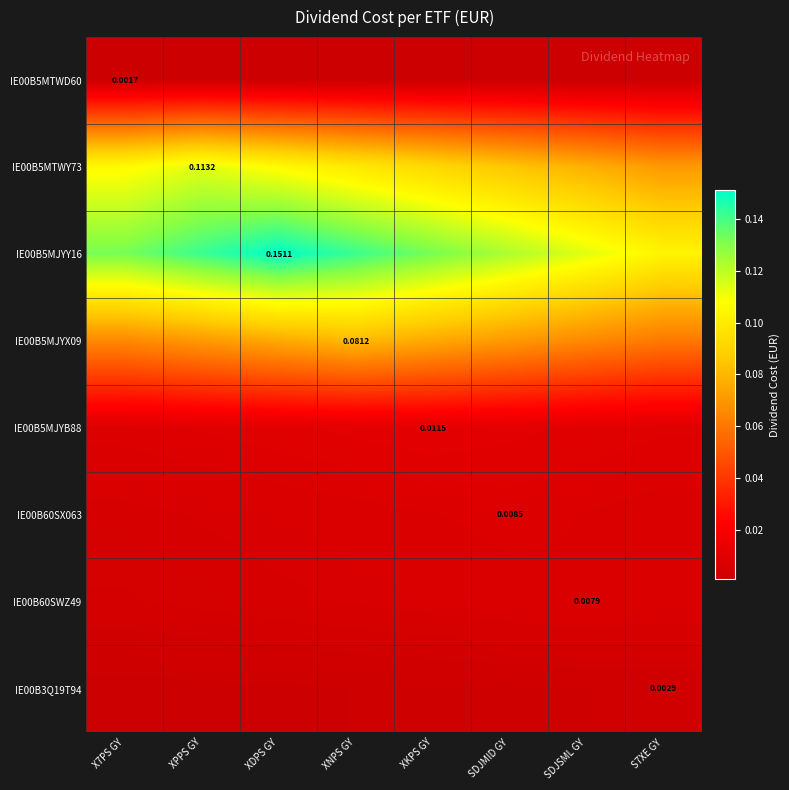

True or false: IE00B5MJYB88 has a value of 0.0 at XPPS GY.

True